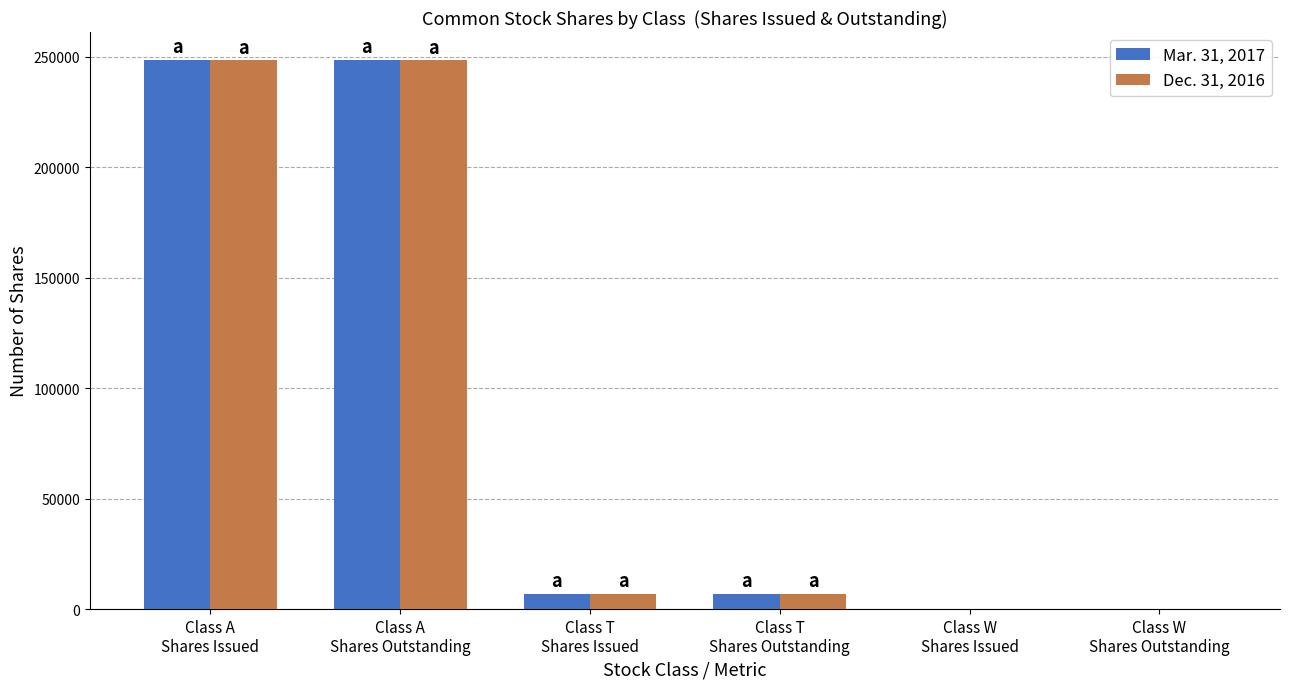

How many series are shown in this chart?

2